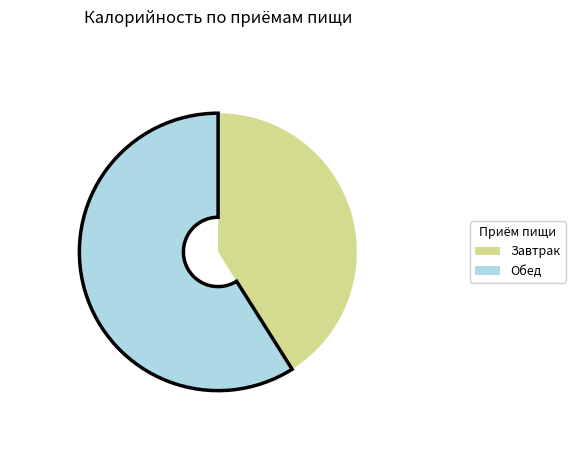

What is the ratio of the value at Обед to the value at Завтрак?

1.4